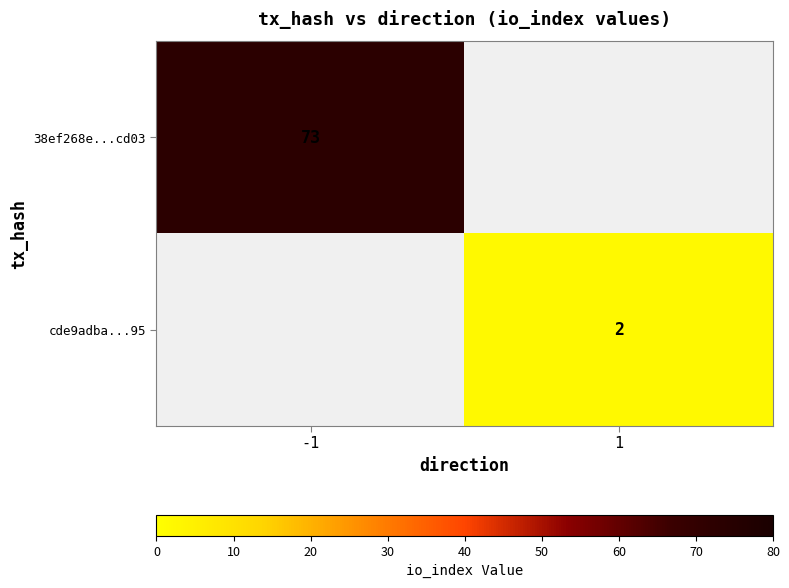

The 38ef268e...cd03 series shows 73 at -1. True or false?

True